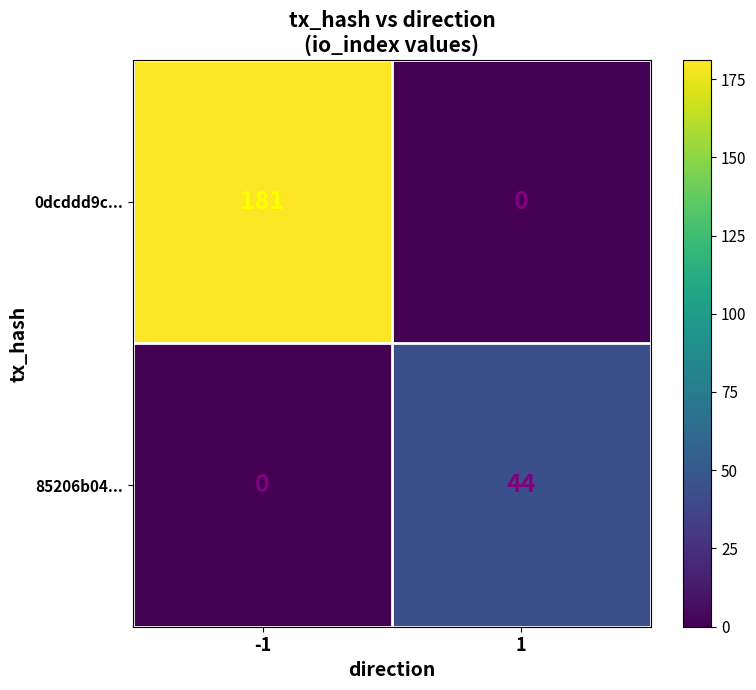

How many distinct data groups are displayed?

2